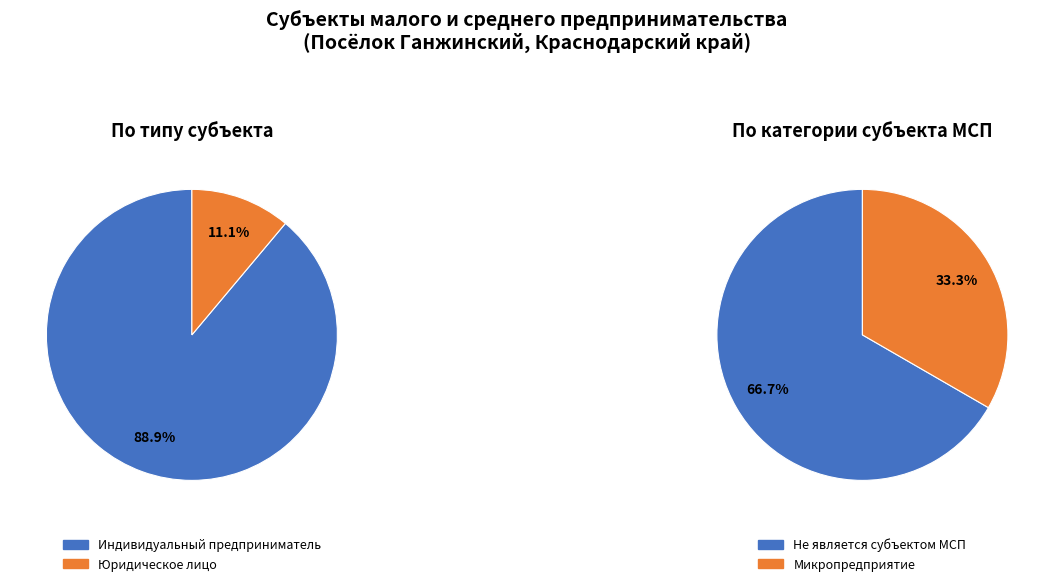

Between Юридическое лицо and Индивидуальный предприниматель, which is larger?

Индивидуальный предприниматель